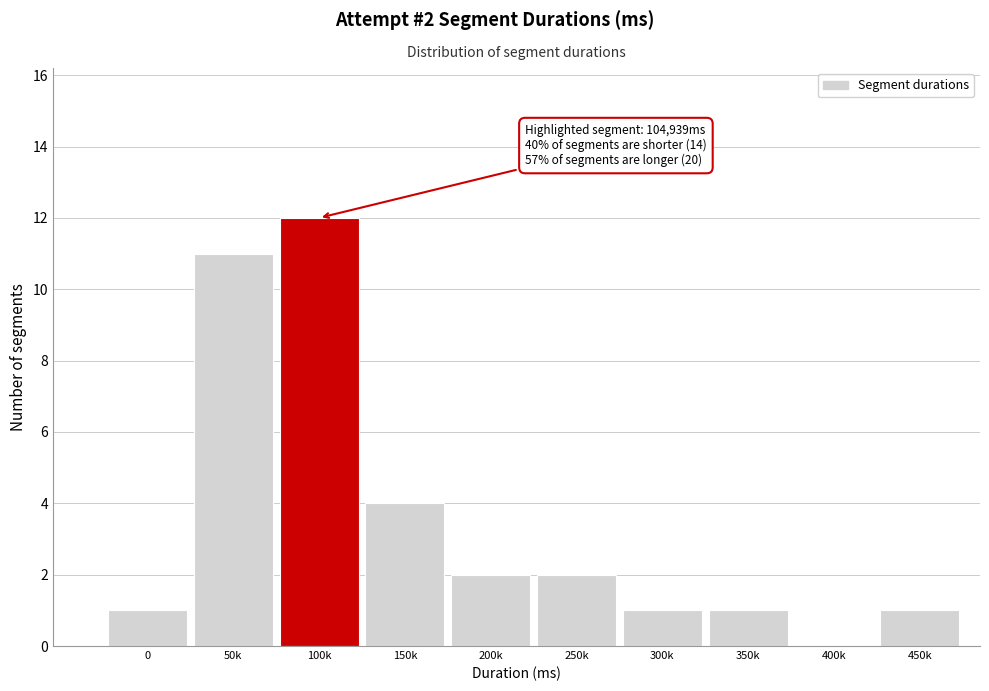

Reading right to left, transcribe all the data shown in this chart.

450k=1	400k=0	350k=1	300k=1	250k=2	200k=2	150k=4	100k=12	50k=11	0=1